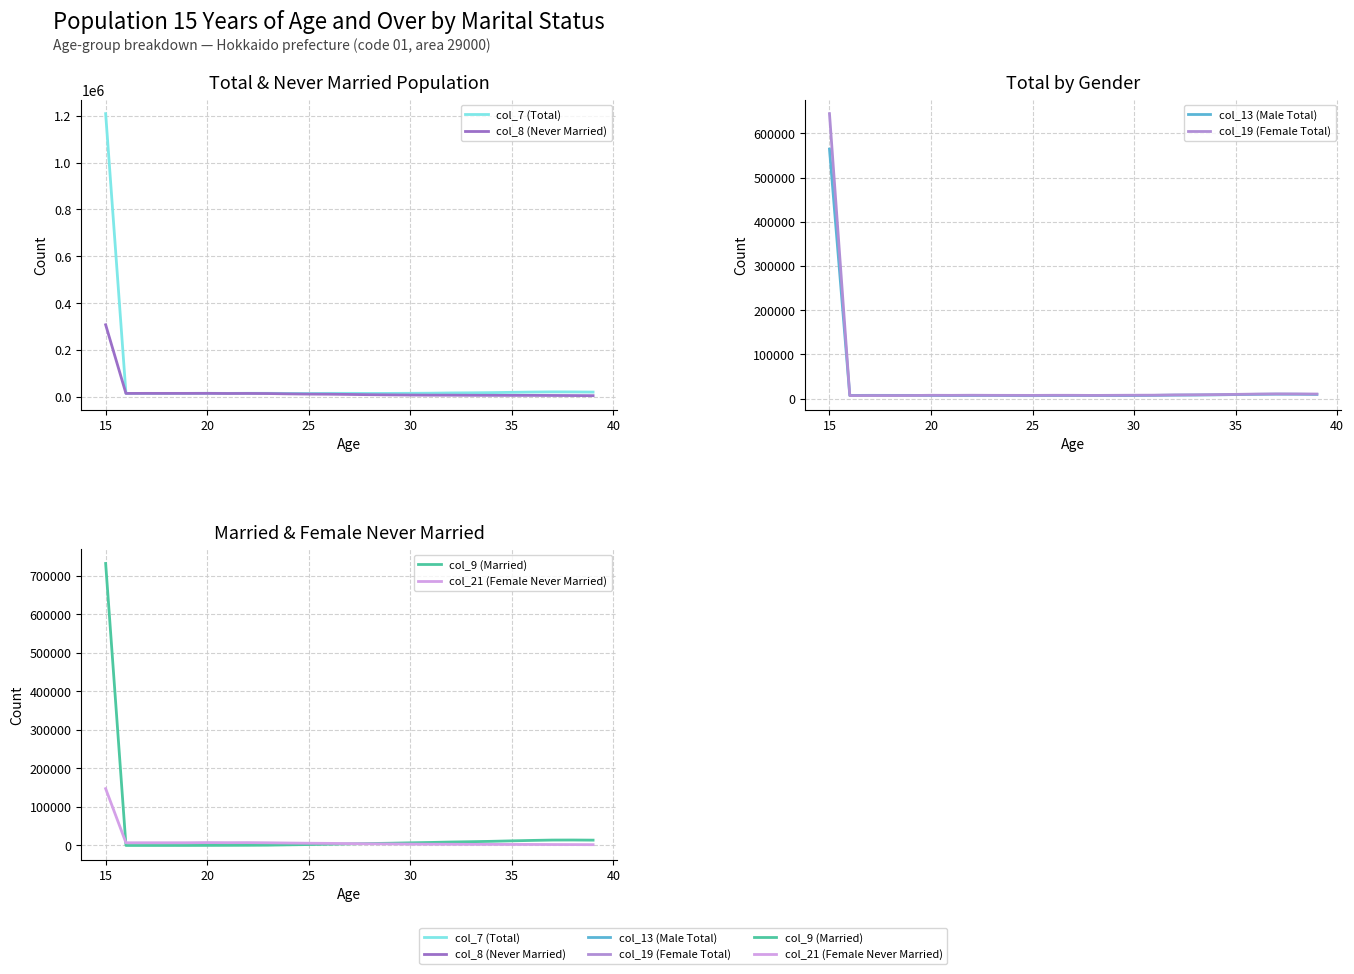

What is the minimum value for col_13 (Male Total)?

6782